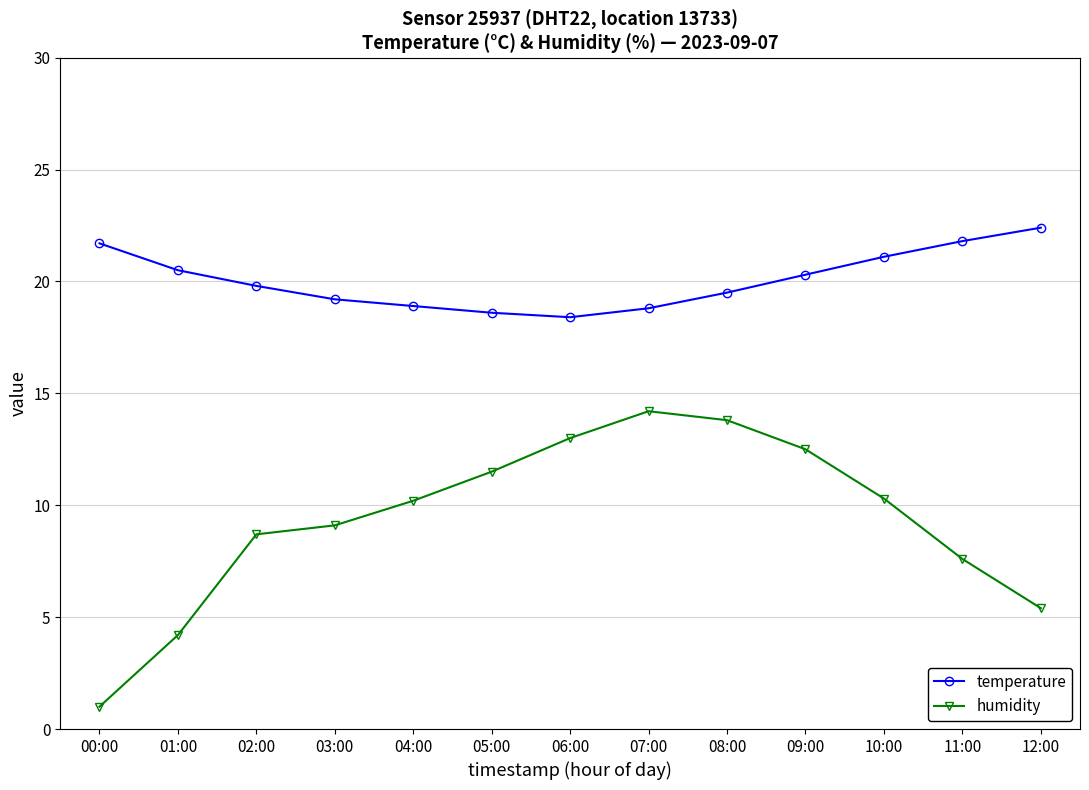

True or false: temperature has a value of 9.7 at 06:00.

False